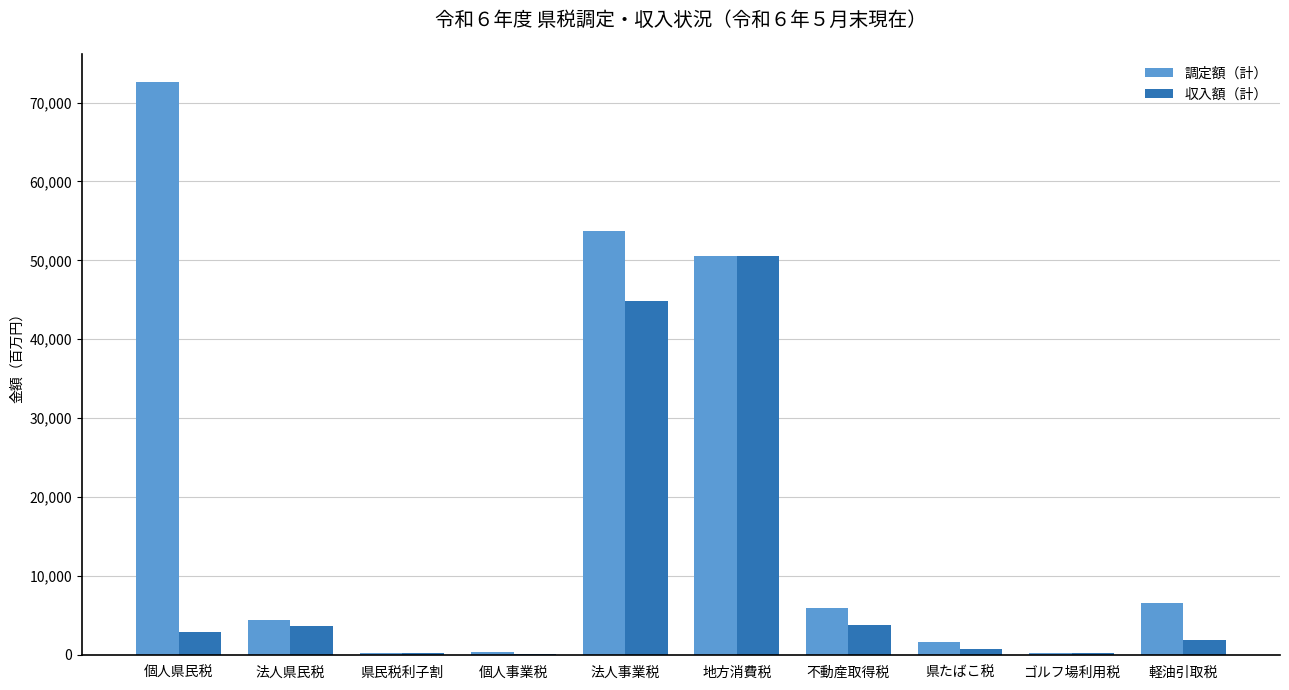

What is the maximum value for 収入額（計）?

50514